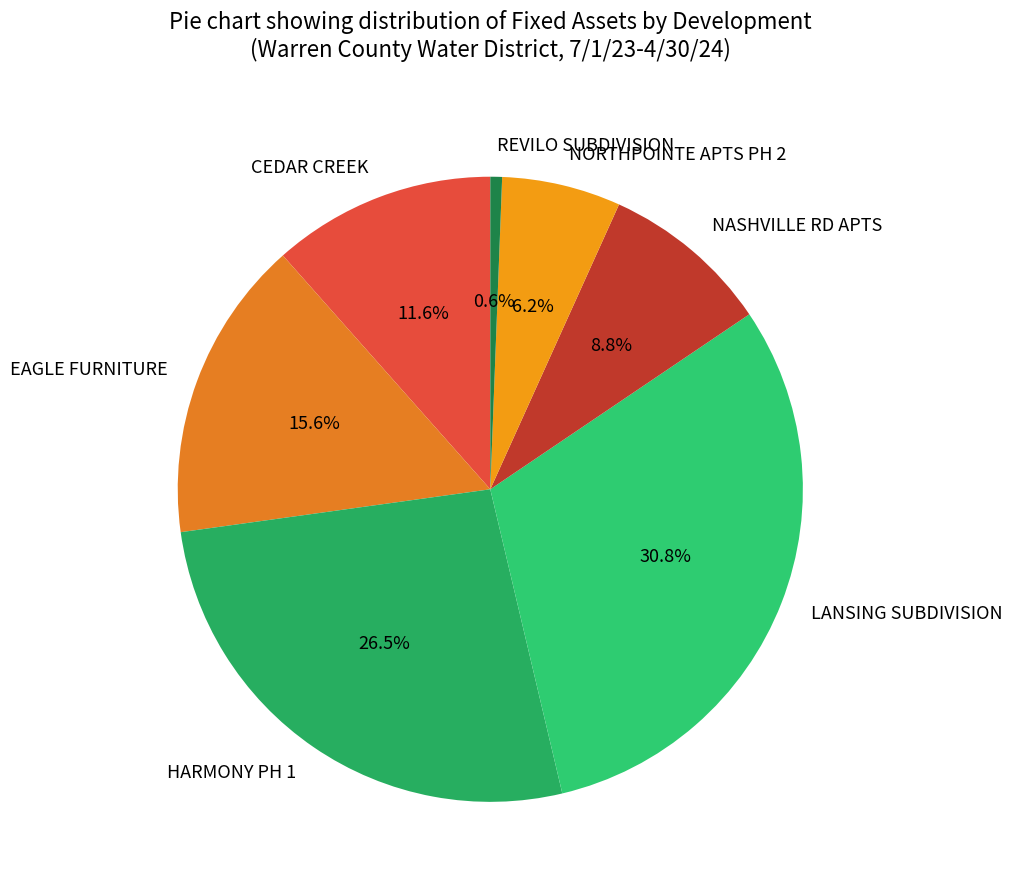

Count the number of slices in the pie.

7